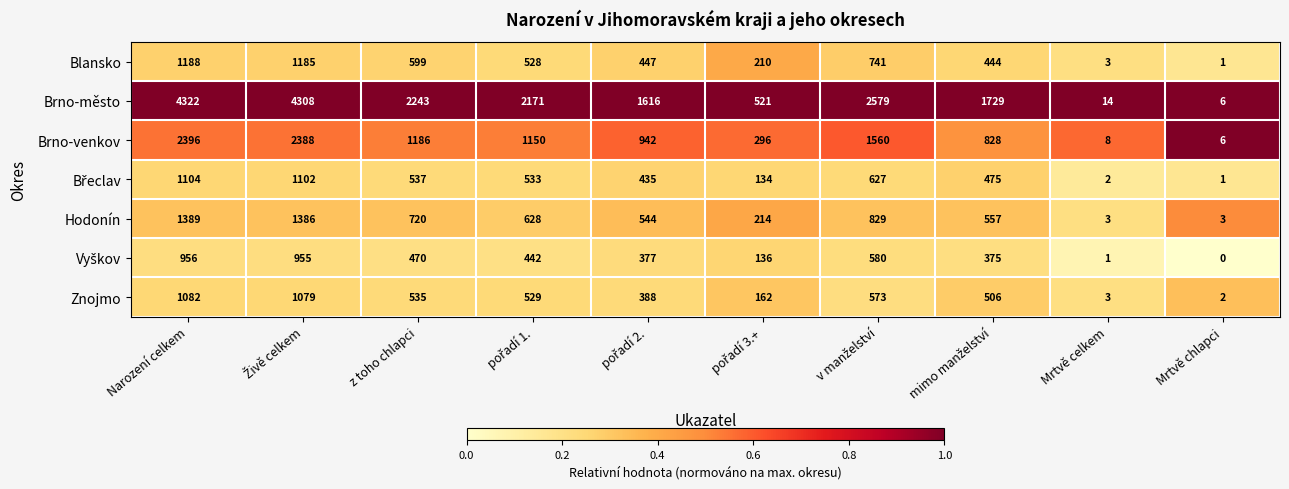

At how many categories does at least one series exceed 0?

10